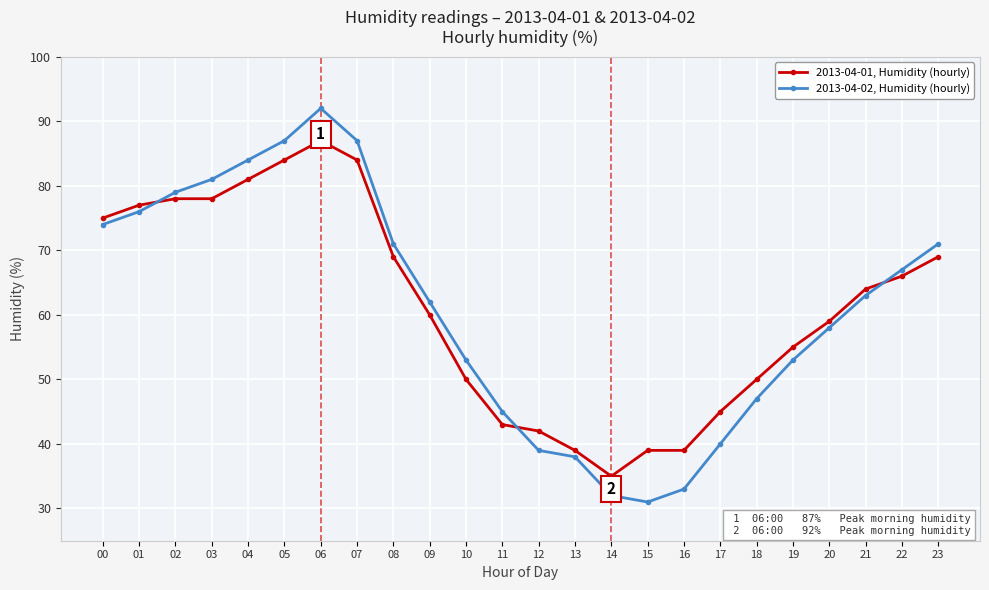

What is the difference between the highest and lowest values at 07?

3